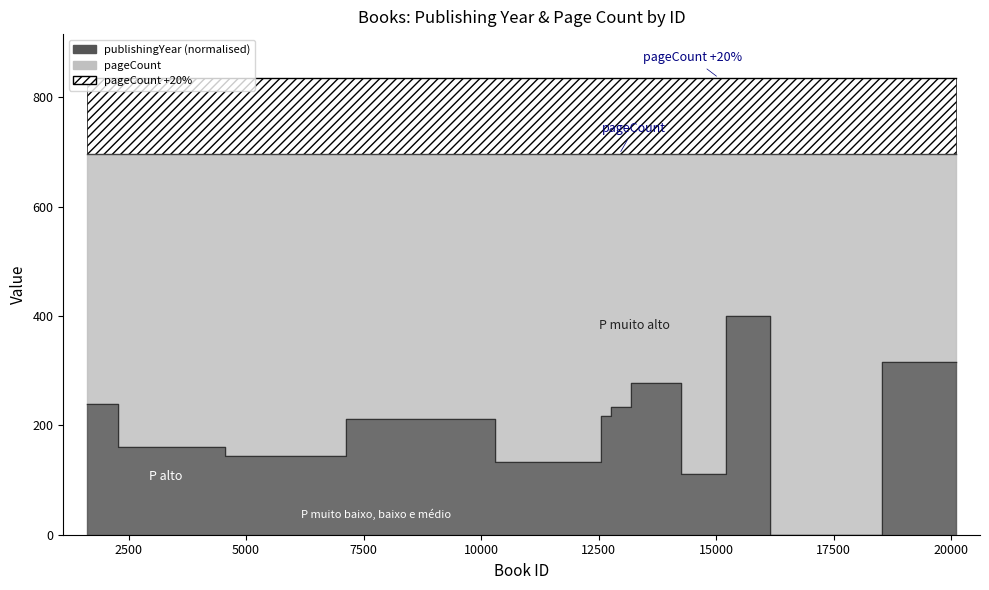

Which label corresponds to the largest value in the chart?

15367